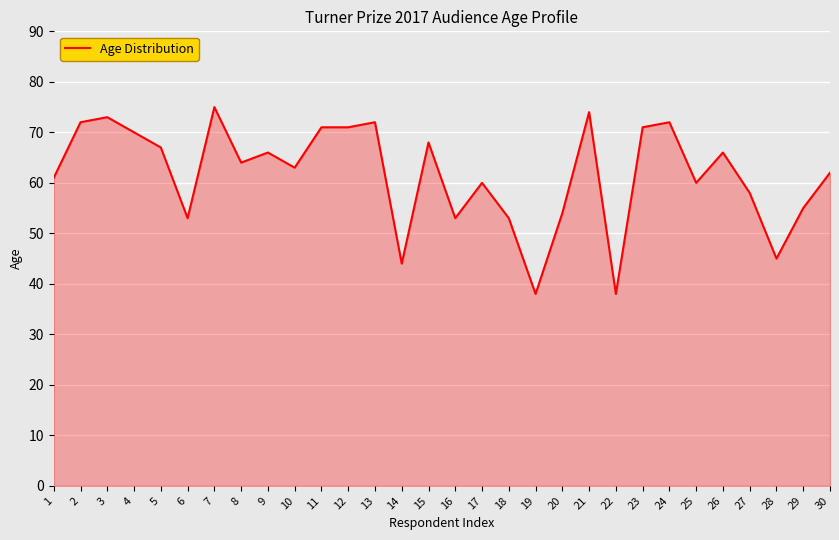

The chart shows a value of 31 at 16. True or false?

False